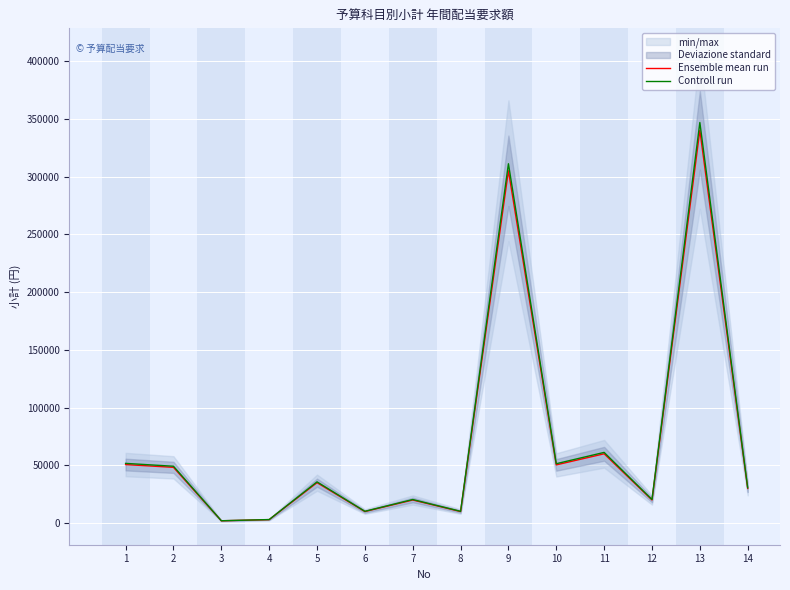

How many lines are shown in the chart?

2